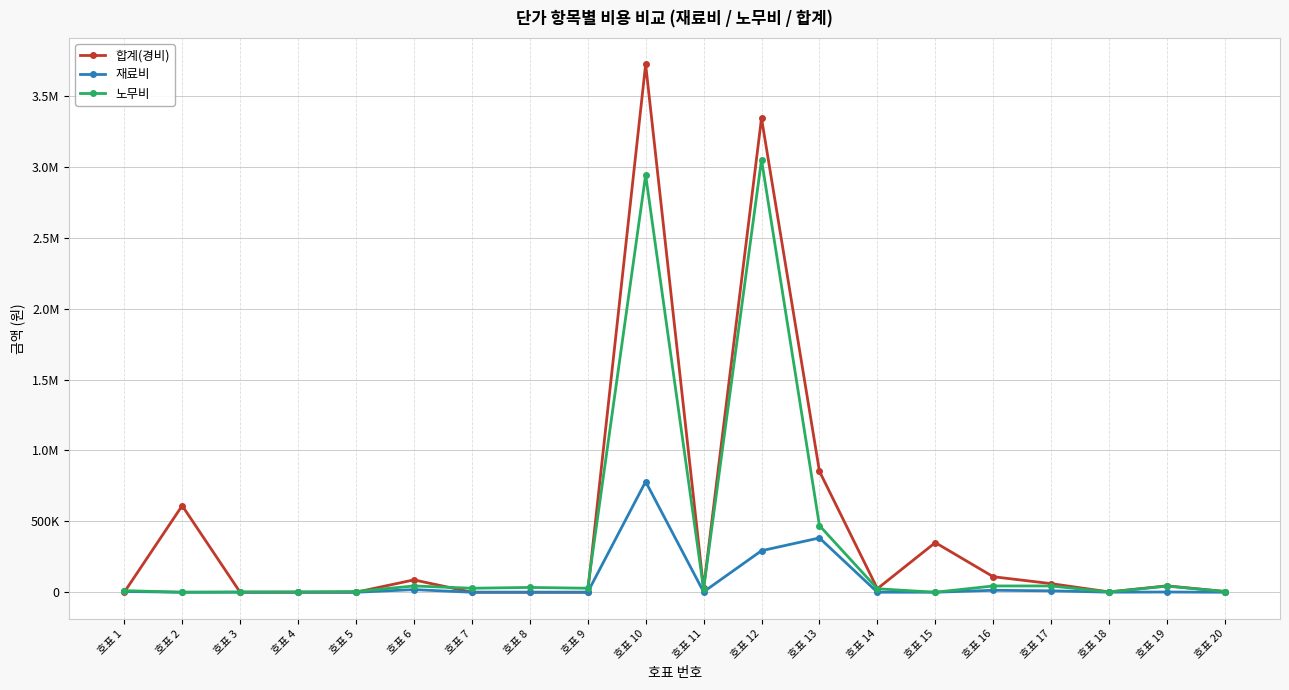

What is the total value across all series at 호표 18?

4420